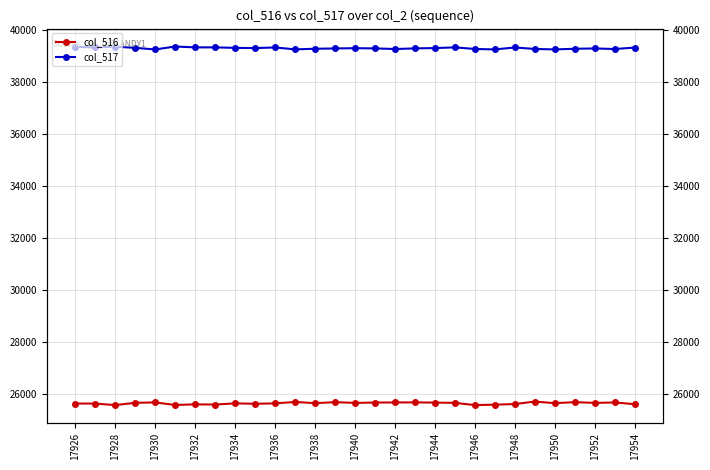

The value of col_517 at 17950 is 39263. True or false?

True